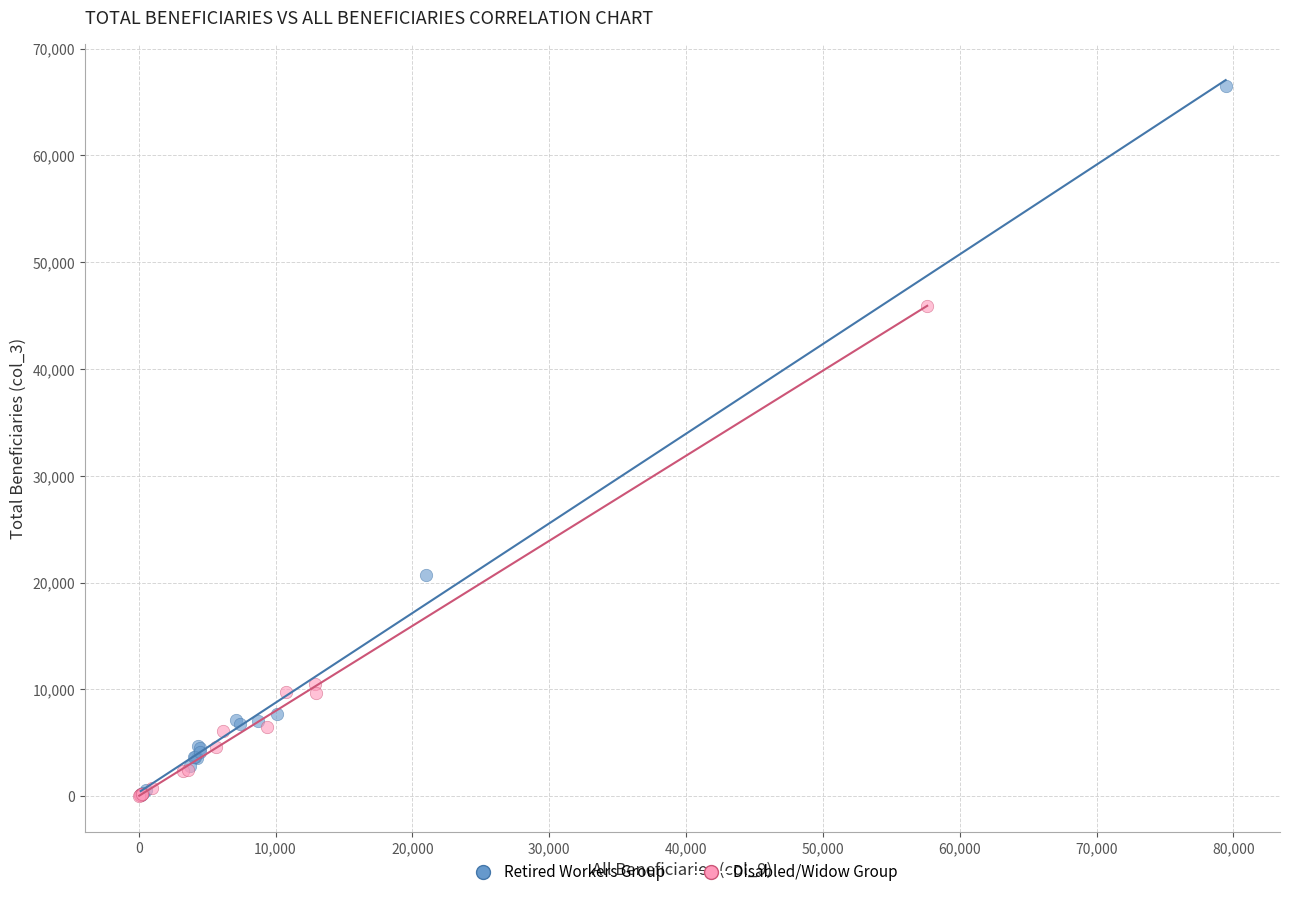

Which series contains the highest Y value?

Retired Workers Group